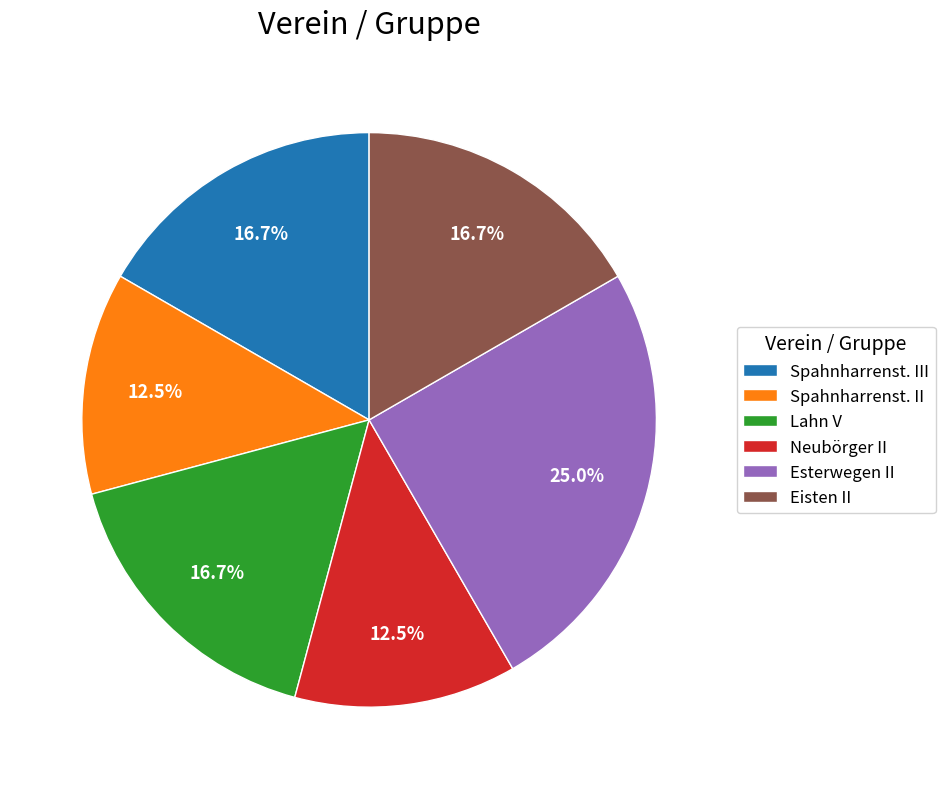

To the nearest percent, what is the average slice percentage?

17%